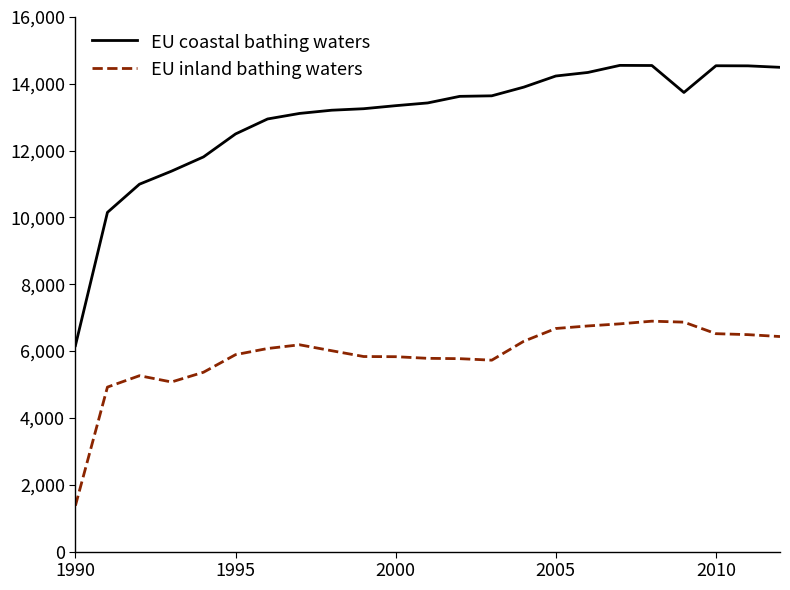

True or false: EU inland bathing waters and EU coastal bathing waters cross at least once.

False